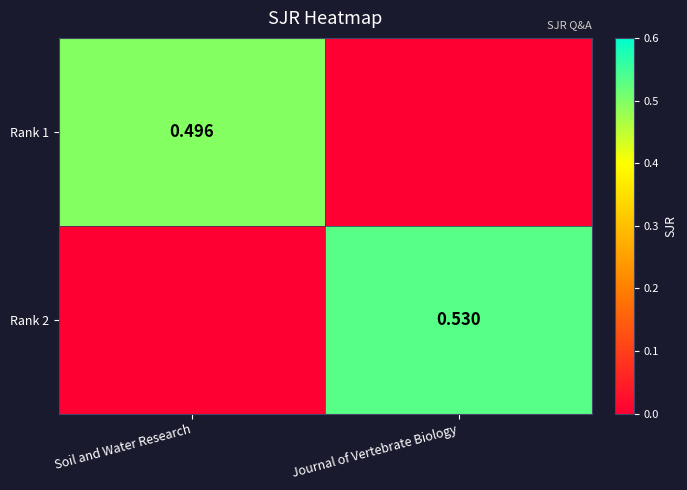

What is the approximate value of Rank 1 at Soil and Water Research?

0.5